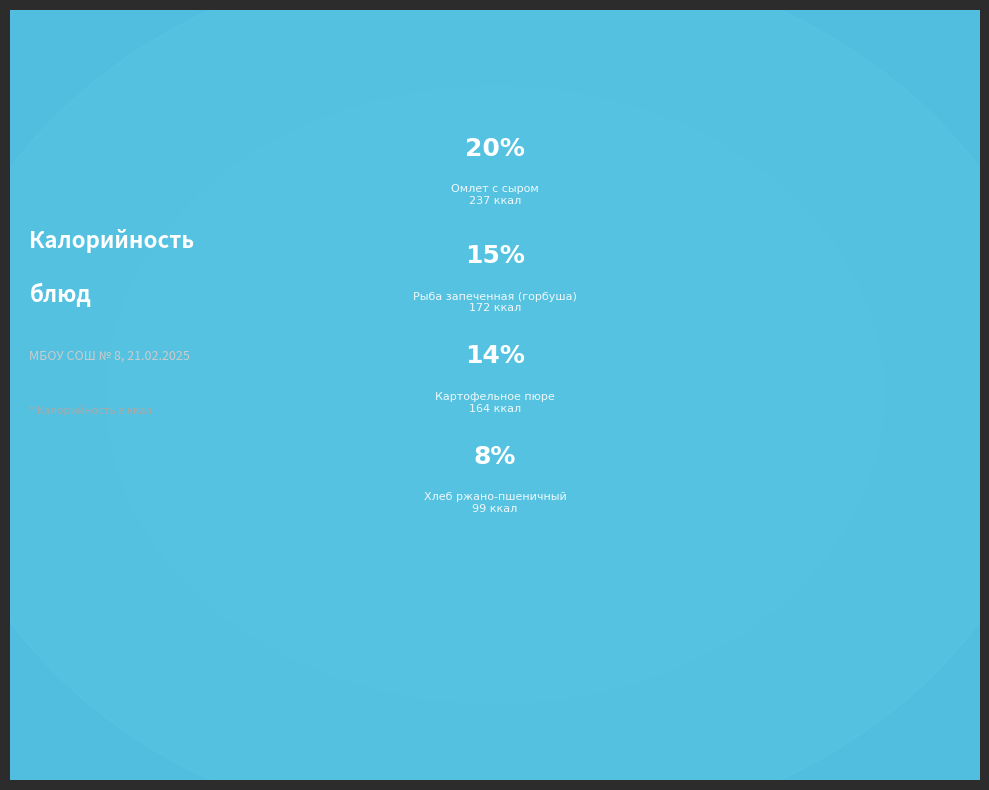

Is it true that Икра кабачковая is 3% of the pie?

True